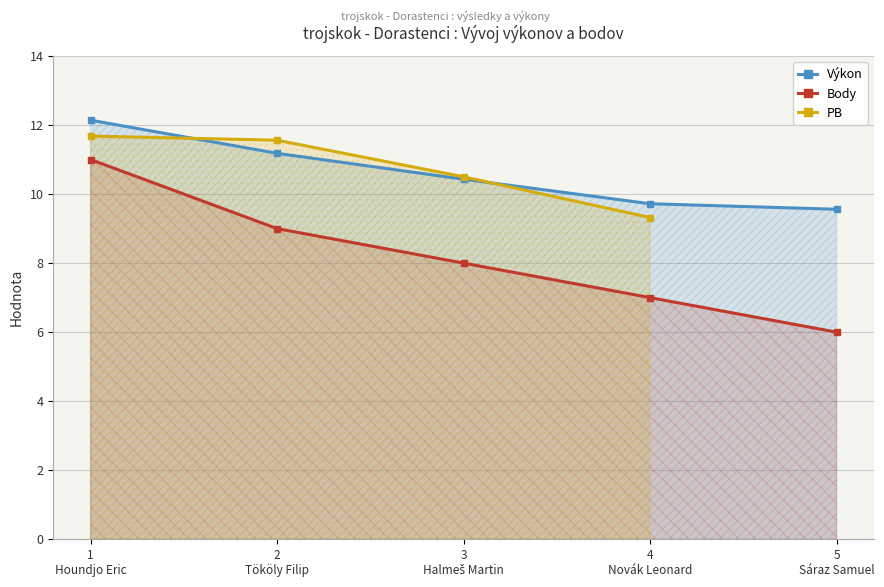

Is it true that Body equals 3.9 at 1
Houndjo Eric?

False